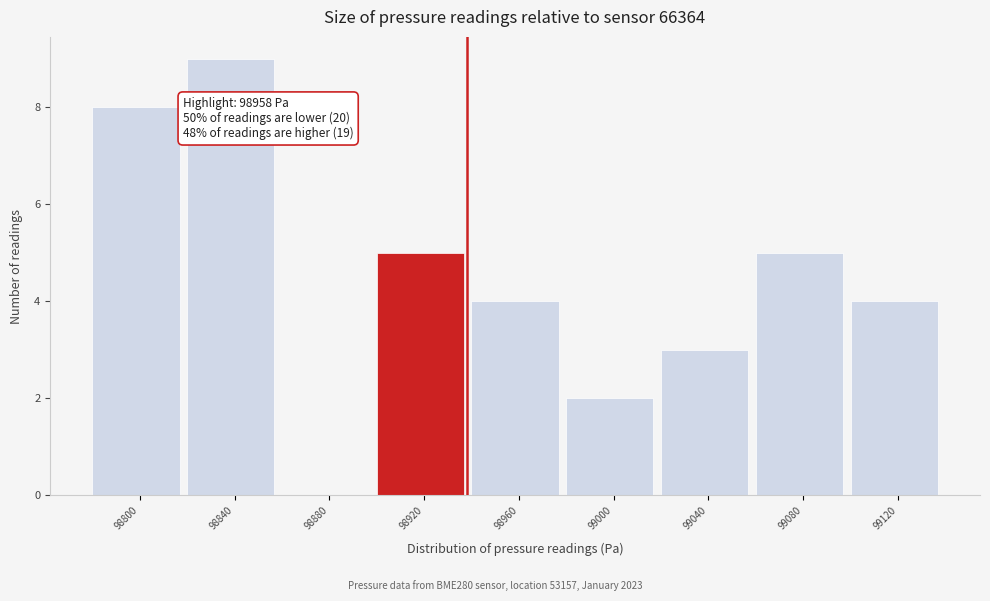

Reading right to left, transcribe all the data shown in this chart.

99120=4	99080=5	99040=3	99000=2	98960=4	98920=5	98880=0	98840=9	98800=8